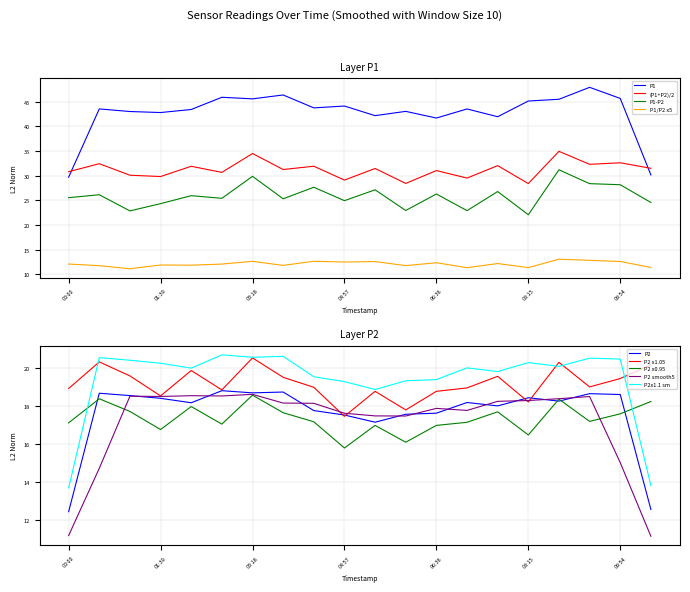

Is it true that P1-P2 equals 28.2 at 09:54?

True